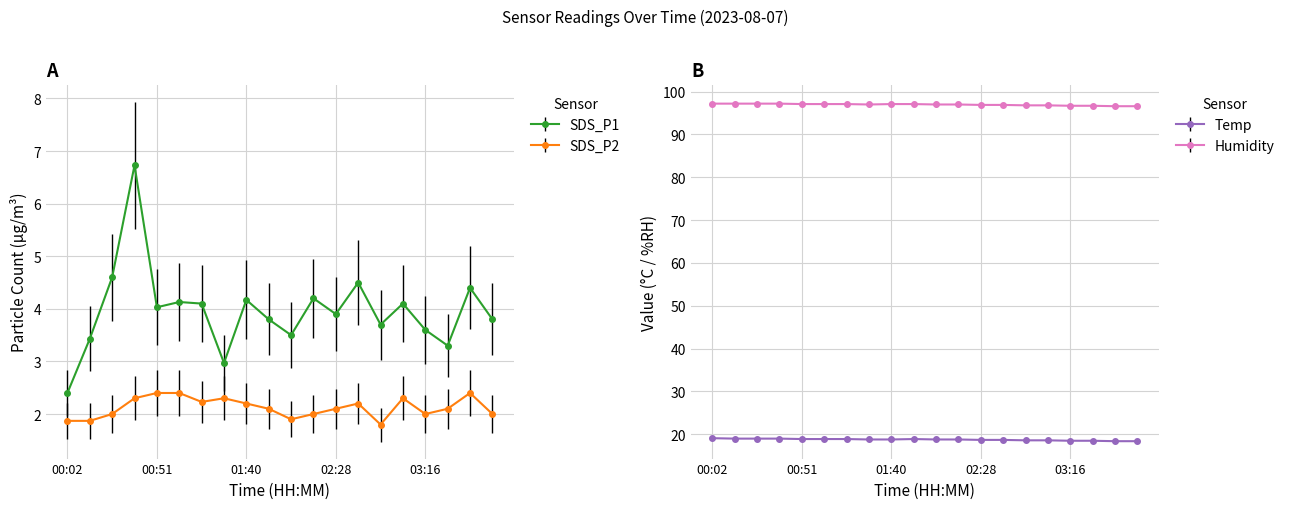

Where is Temp nearest to the value 18?

03:40